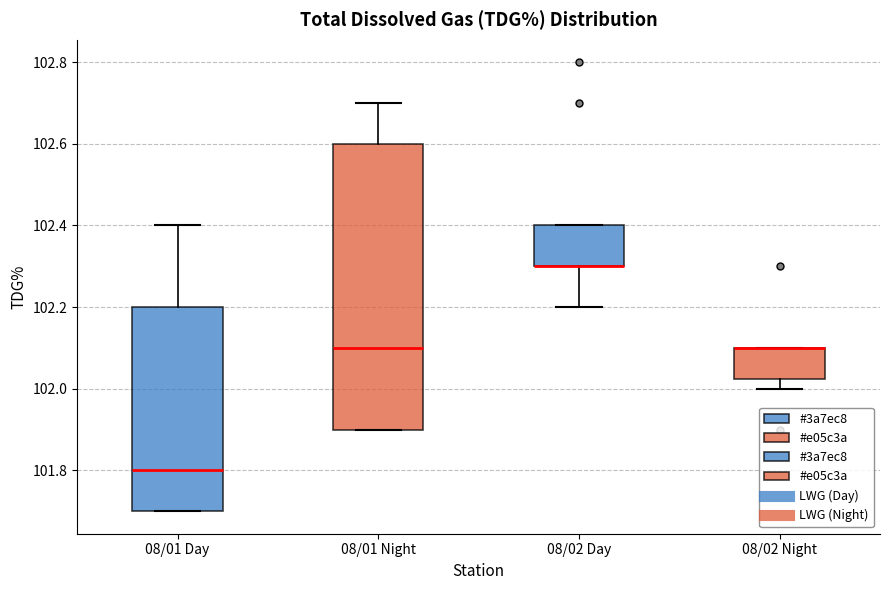

Which box is the tallest, from its lower edge to its upper edge?

08/01 Night